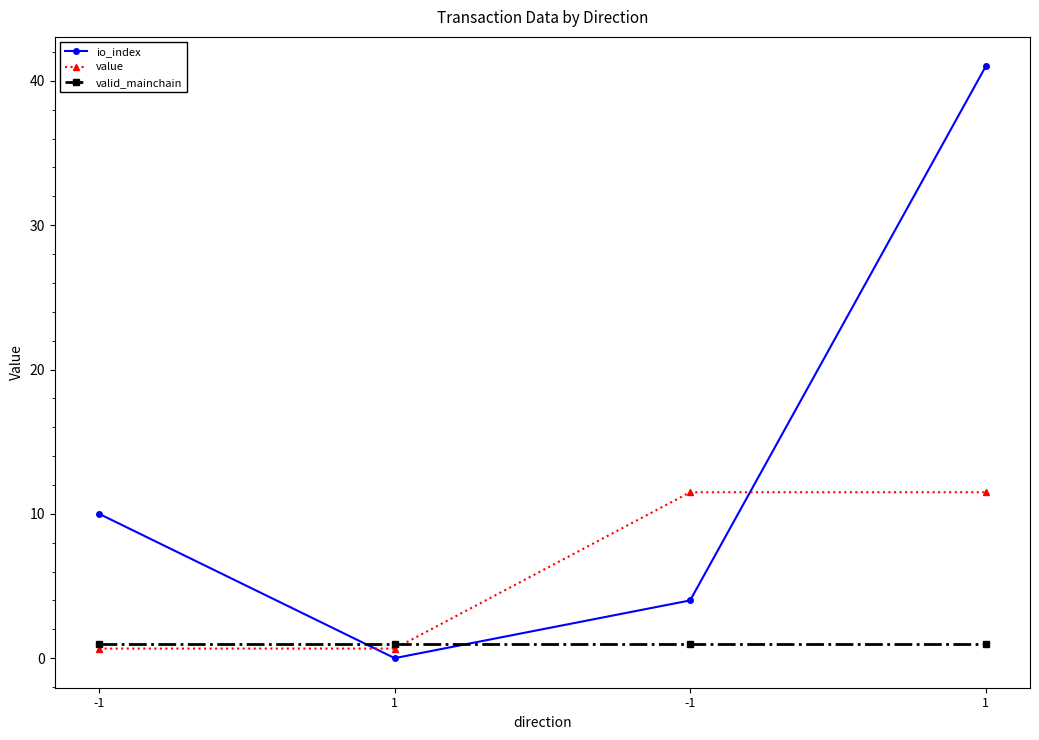

How many times do io_index and valid_mainchain cross each other?

2